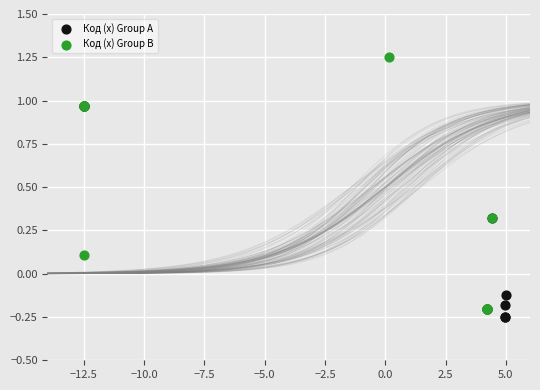

Which series has the largest Y range (max minus min)?

Код (x) Group B